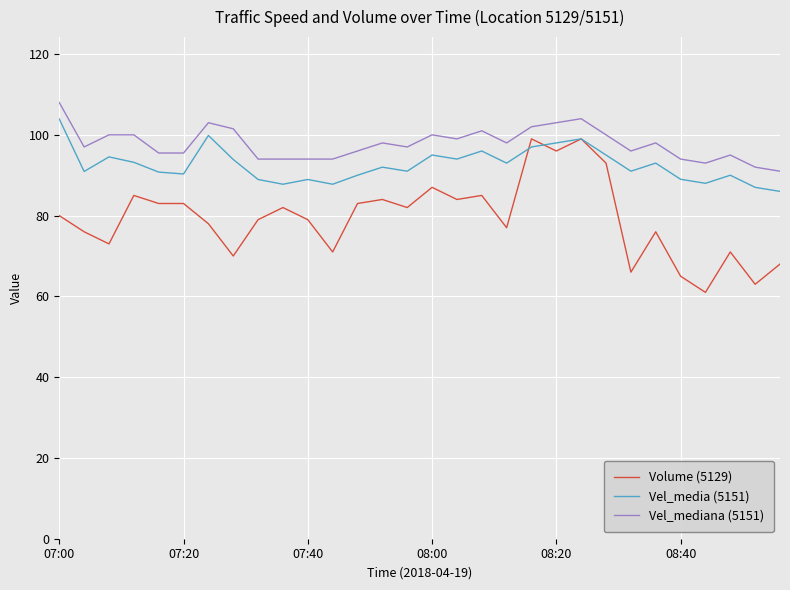

Which series has the largest total across all categories?

Vel_mediana (5151)